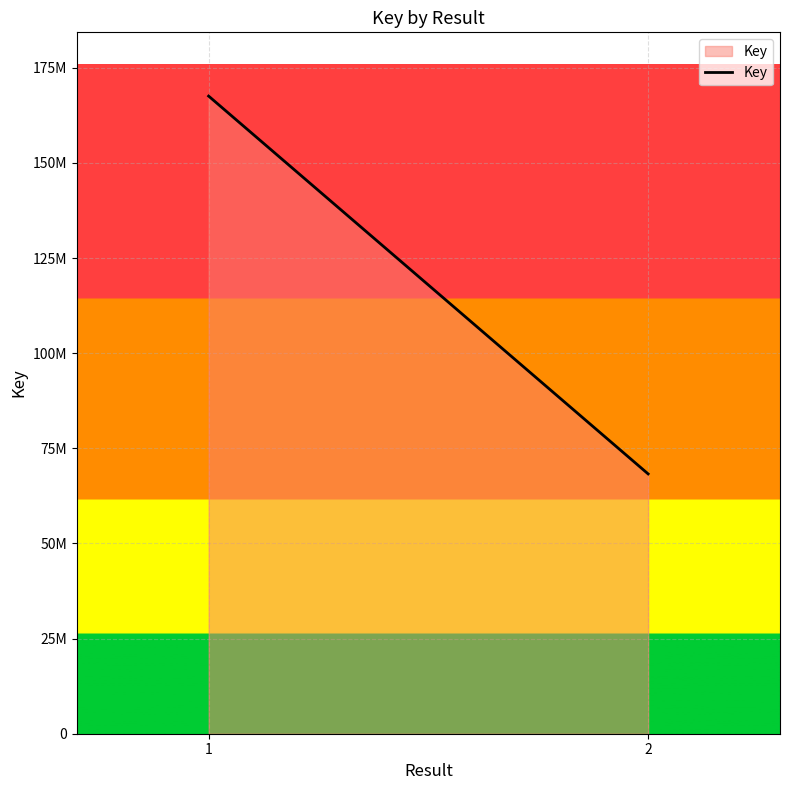

At which category does the chart reach its minimum across all series?

2